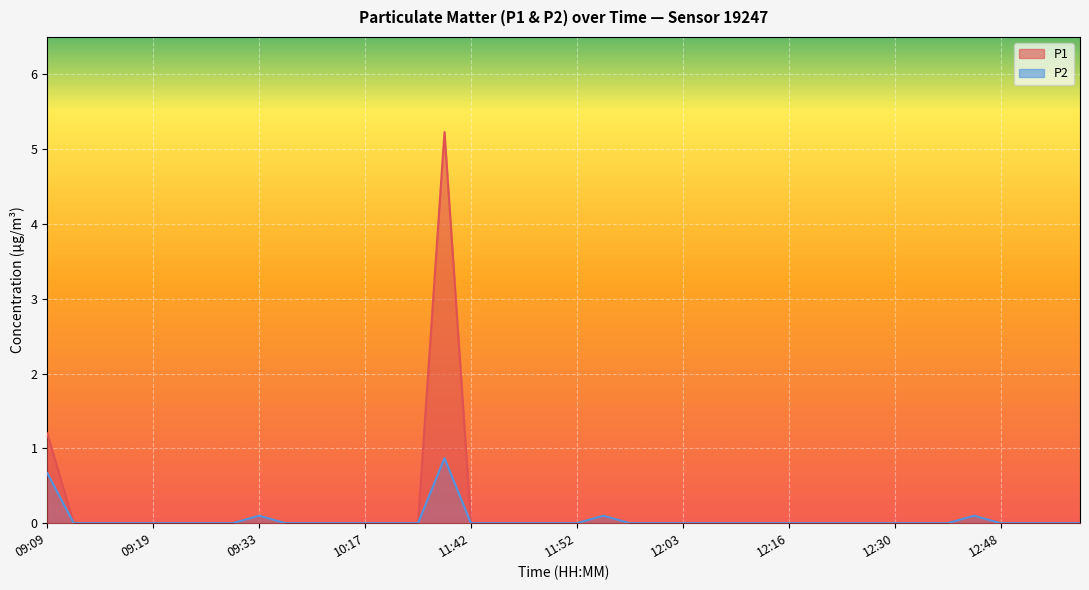

Rank the series at 12:11 from highest to lowest value.

P1, P2